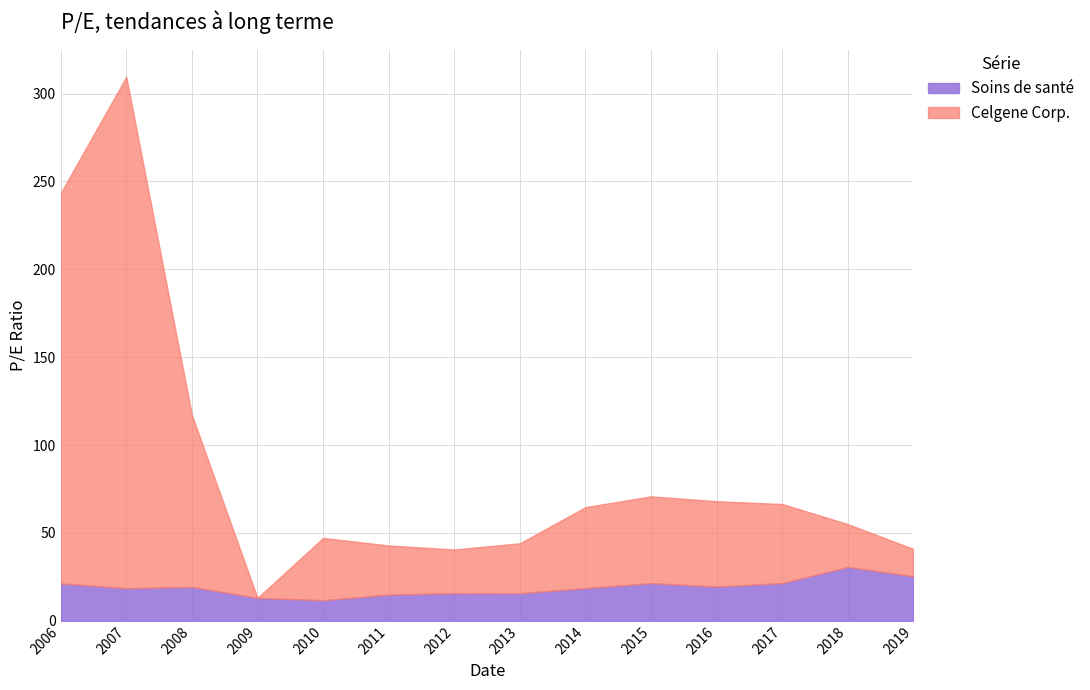

Which series has the largest range (max minus min)?

Celgene Corp.